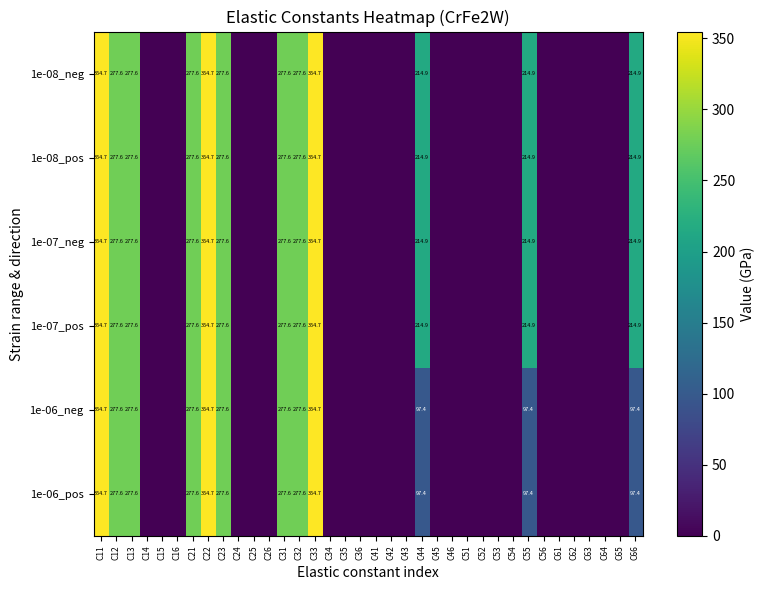

The 1e-07_pos series shows 312.9 at C55. True or false?

False